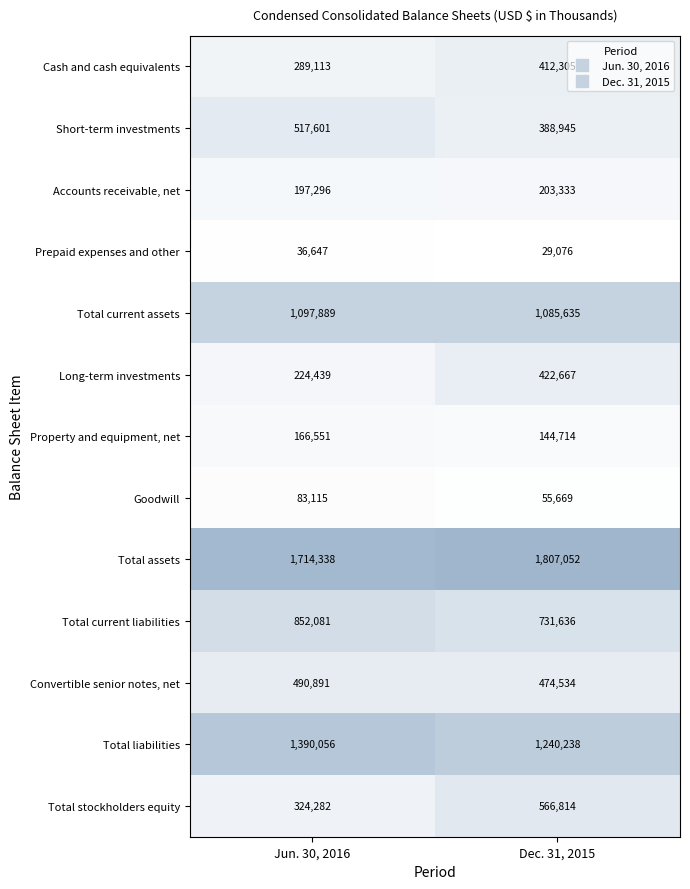

What is the difference between the Convertible senior notes, net values at Jun. 30, 2016 and Dec. 31, 2015?

16357